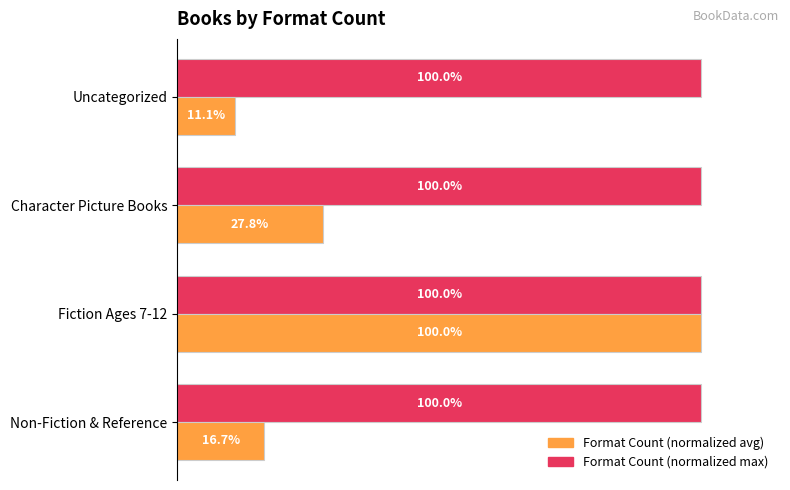

At which category does the chart reach its minimum across all series?

Uncategorized